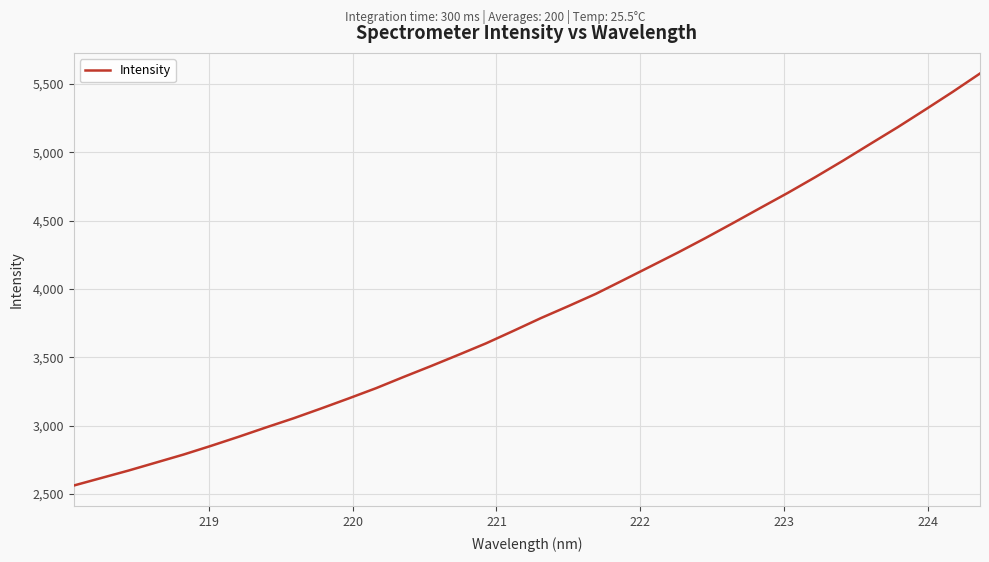

Reading right to left, list all the values displayed in this chart.

5577.7	5442.6	5312.6	5184.7	5062.2	4938.9	4819.8	4704.6	4594.5	4483.4	4374.0	4268.4	4166.8	4065.6	3965.2	3875.4	3787.8	3694.4	3602.8	3519.1	3436.9	3356.9	3275.1	3199.8	3126.4	3054.8	2988.1	2919.4	2853.3	2789.7	2731.1	2672.6	2617.6	2562.5